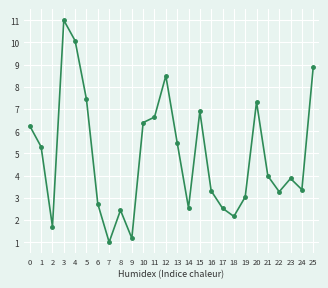

Is this an area chart (filled region under the line)?

No